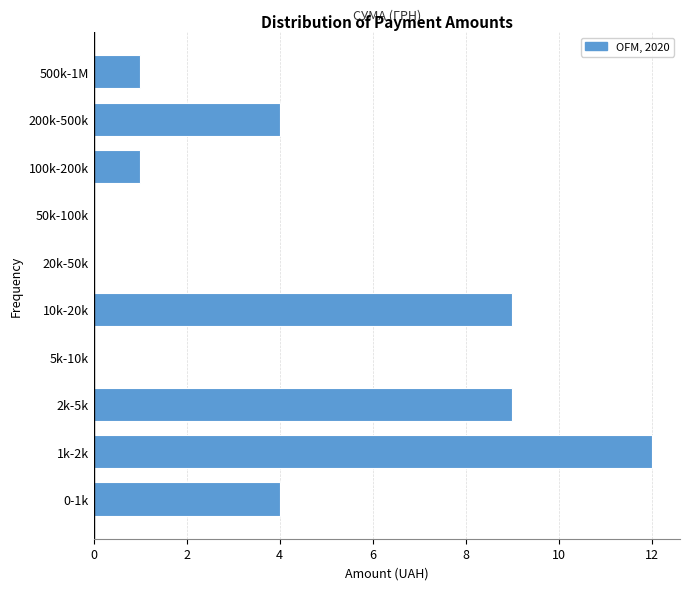

Reading top to bottom, transcribe all the data shown in this chart.

500k-1M=1	200k-500k=4	100k-200k=1	50k-100k=0	20k-50k=0	10k-20k=9	5k-10k=0	2k-5k=9	1k-2k=12	0-1k=4